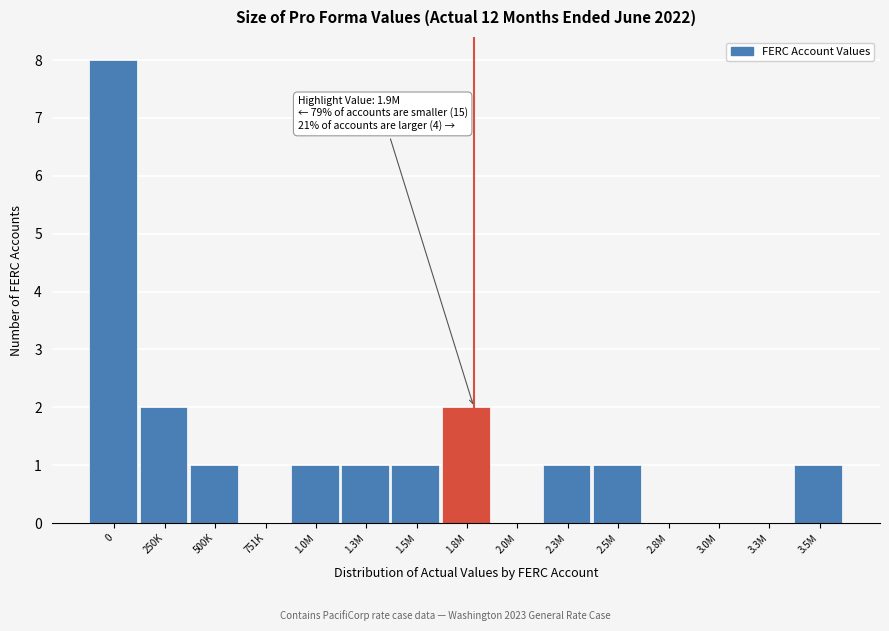

Reading right to left, extract all data points from this chart.

3.5M=1	3.3M=0	3.0M=0	2.8M=0	2.5M=1	2.3M=1	2.0M=0	1.8M=2	1.5M=1	1.3M=1	1.0M=1	751K=0	500K=1	250K=2	0=8